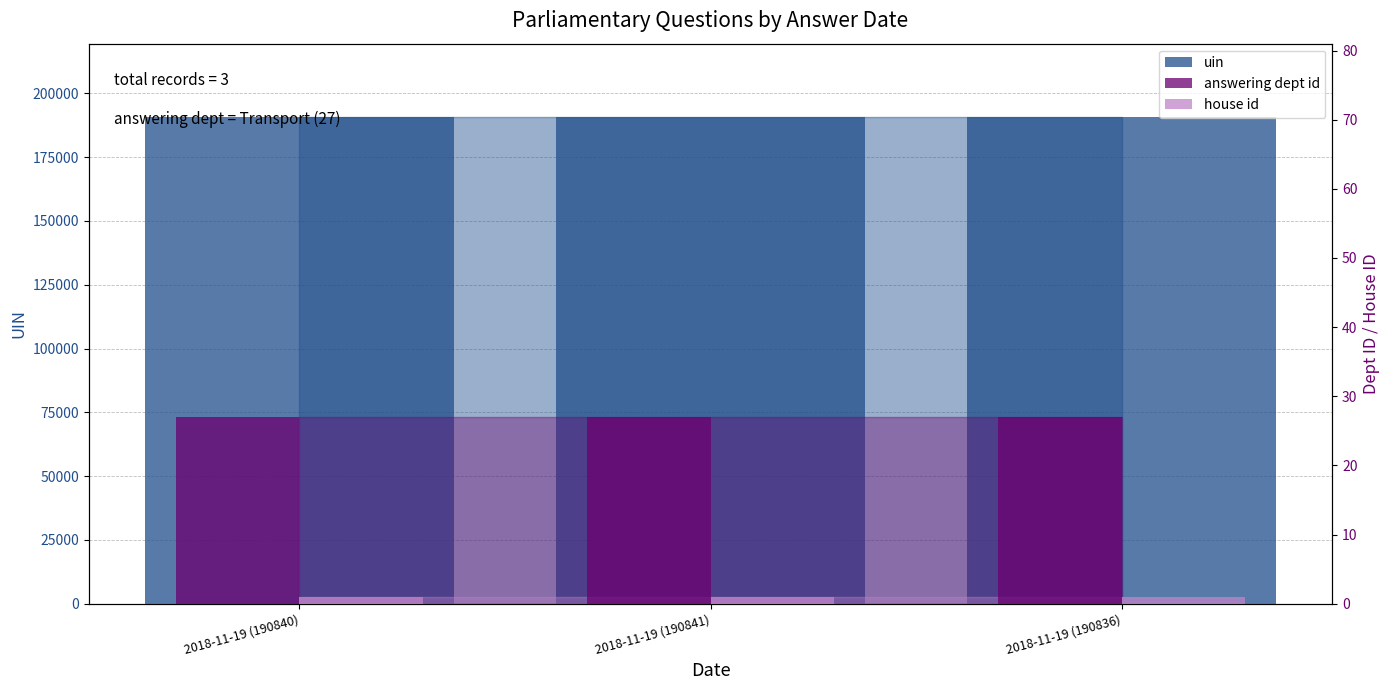

How many series are shown in this chart?

3